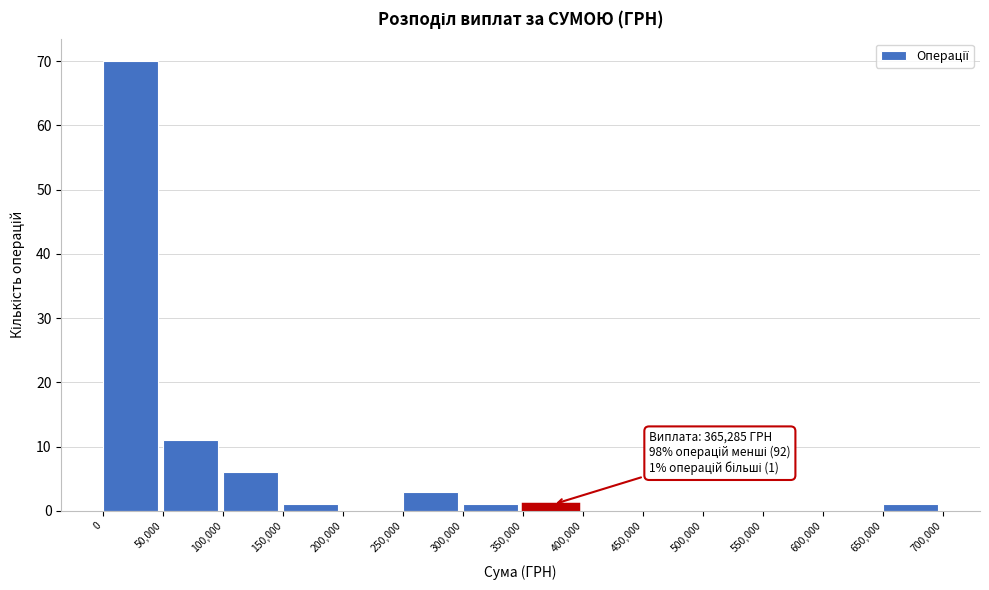

Over which range of the x-axis is the bar tallest?

0 to 50,000